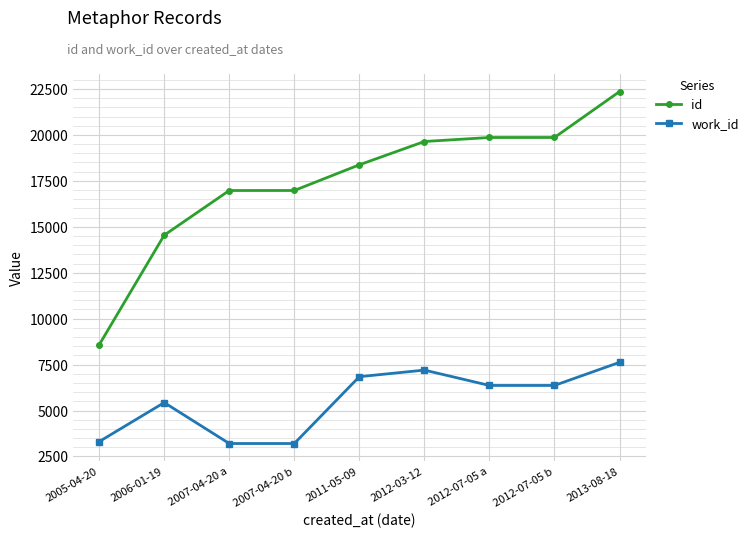

Which category has the lowest value in the id series?

2005-04-20